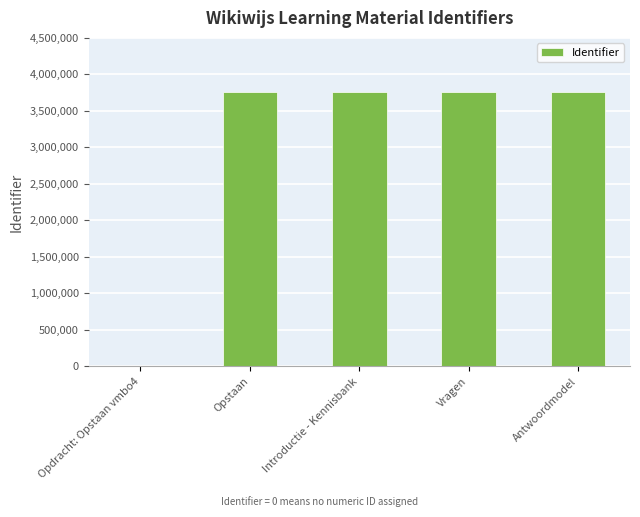

What is the change in value from Opdracht: Opstaan vmbo4 to Introductie - Kennisbank?

+3765190